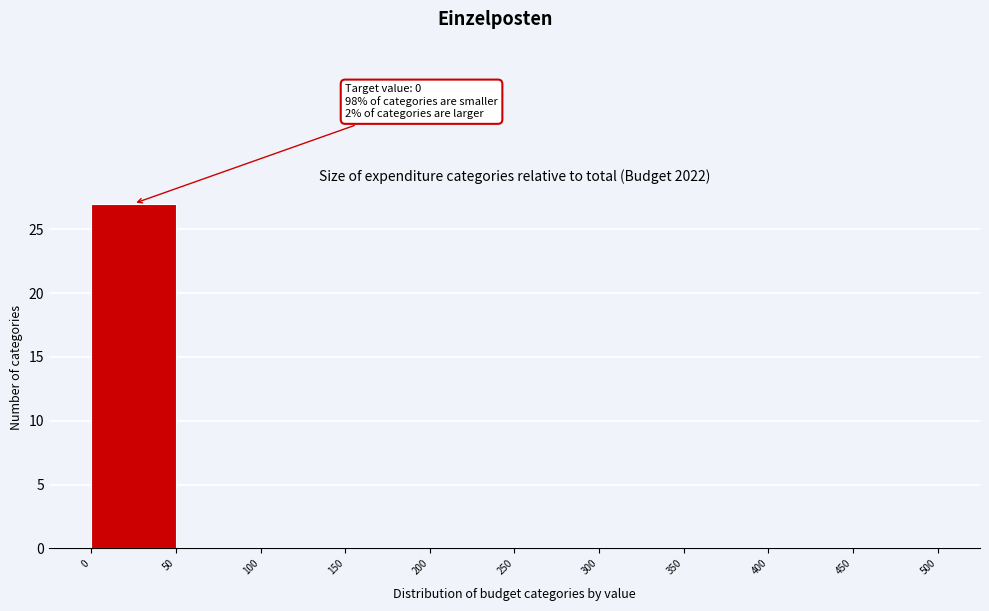

Which range on the x-axis has the tallest bar?

0 to 50